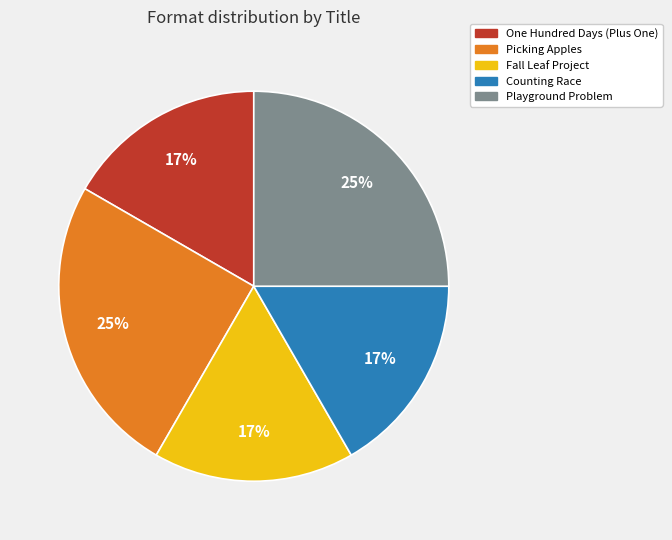

Between Picking Apples and One Hundred Days (Plus One), which is larger?

Picking Apples